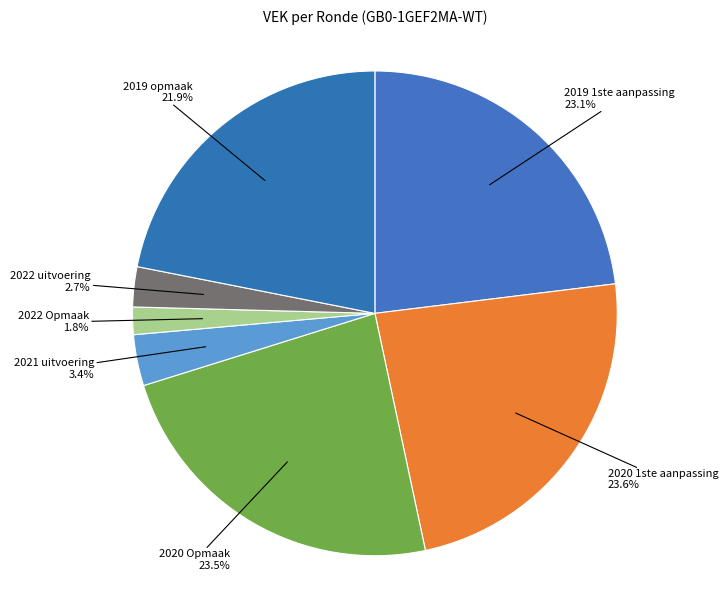

To the nearest percent, what is the combined percentage of 2019 1ste aanpassing and 2021 uitvoering?

26%